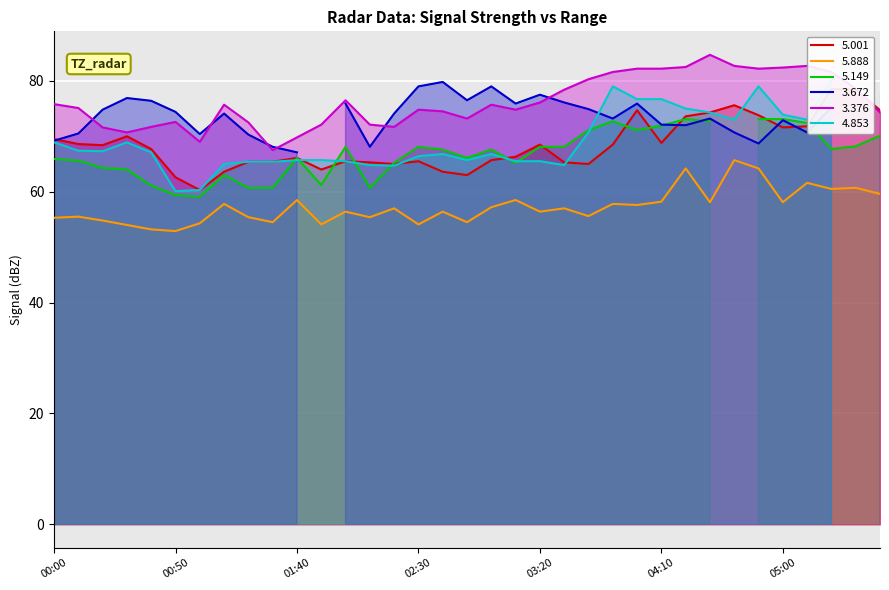

True or false: 3.376 and 5.888 cross at least once.

False